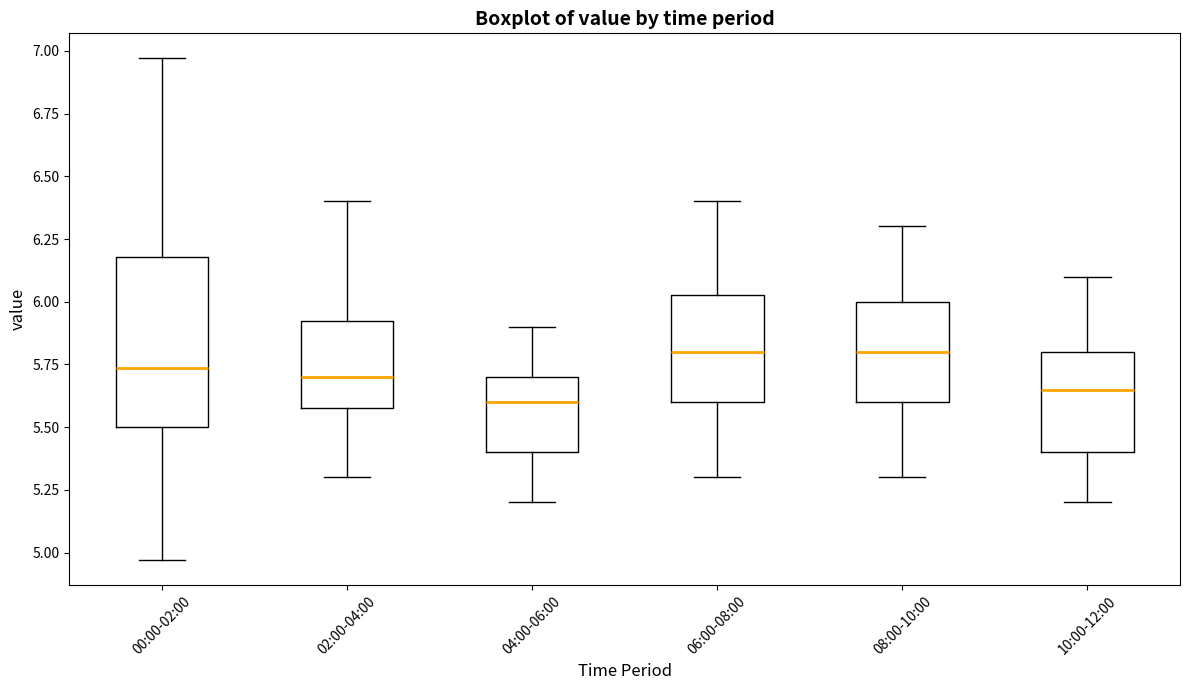

Reading left to right, read every box against the y-axis: the position of its median line, the range the box covers, and the ends of its whiskers. The values are not printed on the chart, so give them approximately, as read against the axis.

00:00-02:00: median 5.75, box 5.50 to 6.20, whiskers 4.95 to 6.95
02:00-04:00: median 5.70, box 5.60 to 5.95, whiskers 5.30 to 6.40
04:00-06:00: median 5.60, box 5.40 to 5.70, whiskers 5.20 to 5.90
06:00-08:00: median 5.80, box 5.60 to 6.05, whiskers 5.30 to 6.40
08:00-10:00: median 5.80, box 5.60 to 6.00, whiskers 5.30 to 6.30
10:00-12:00: median 5.65, box 5.40 to 5.80, whiskers 5.20 to 6.10